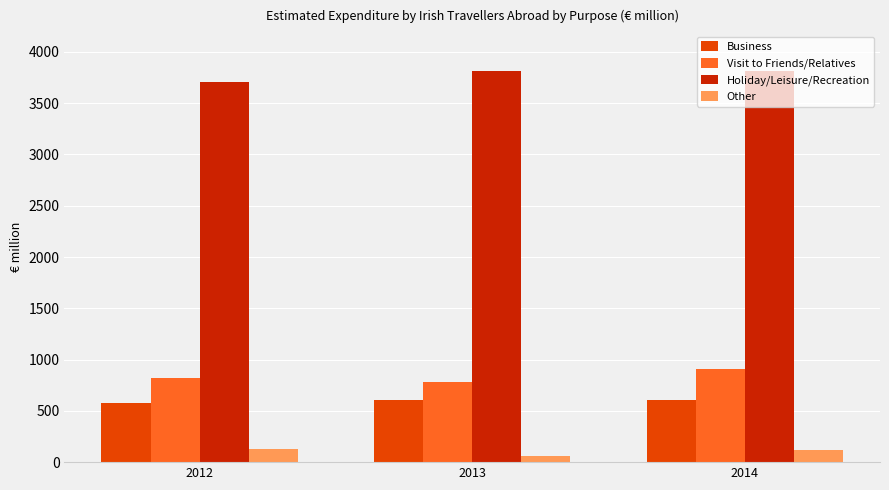

What is the difference between the highest and lowest values at 2013?

3754